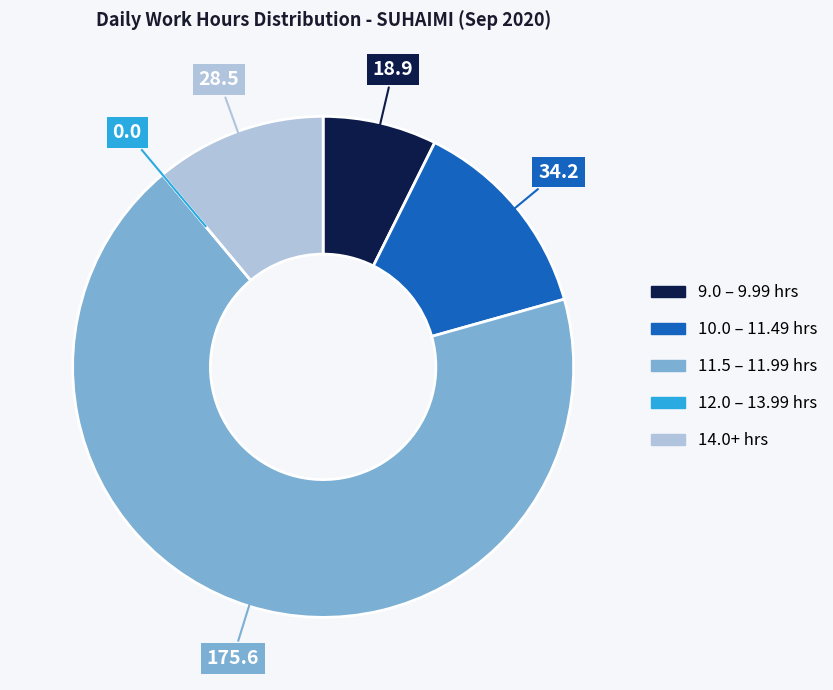

Is there any slice that represents more than half of the pie?

Yes